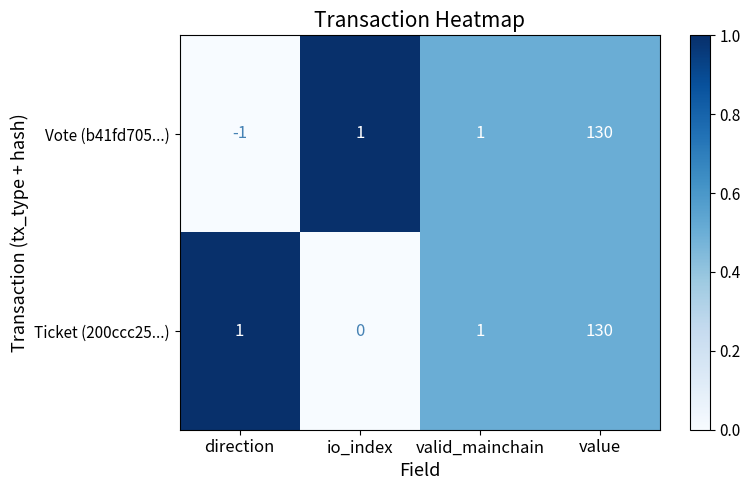

Count the number of categories in the chart.

4